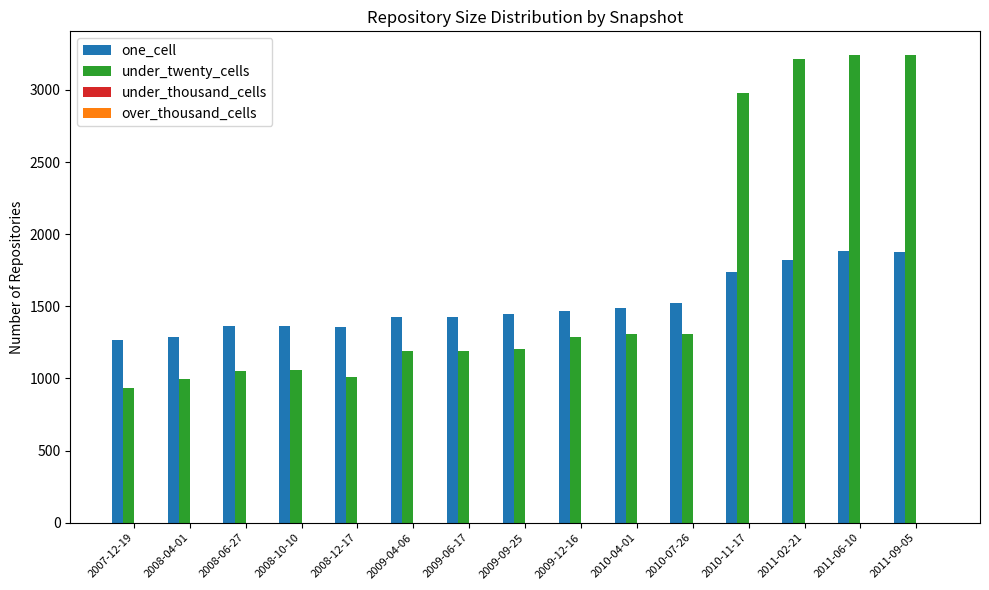

What is the sum of the under_twenty_cells values at 2011-06-10 and 2009-04-06?

4431